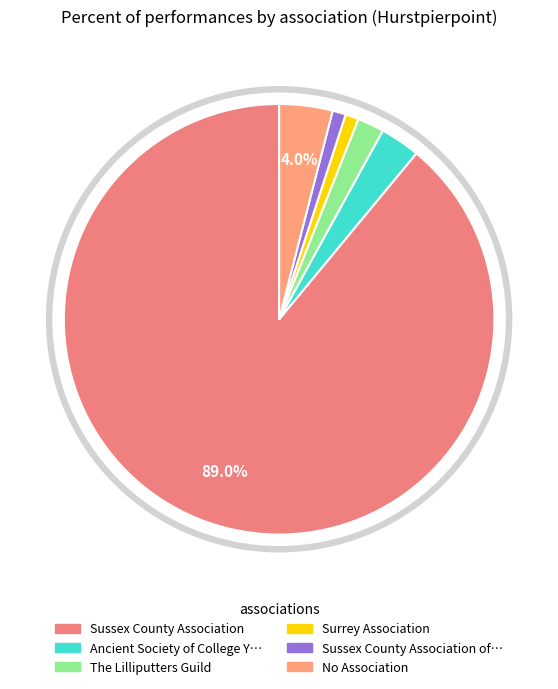

How many slices are in this pie chart?

6